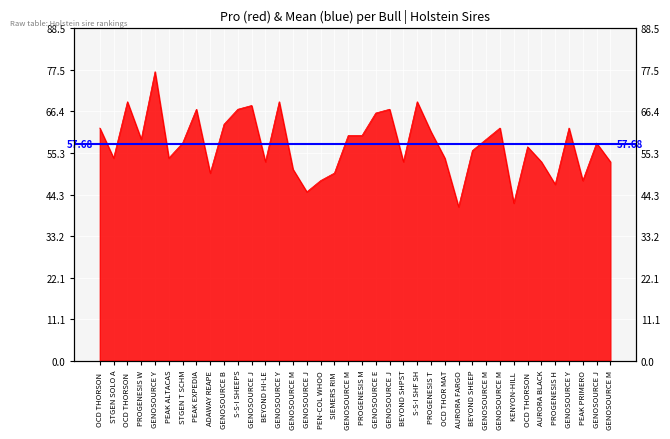

List the labels in order of value, smallest first.

AURORA FARGO, KENYON-HILL, GENOSOURCE J, PROGENESIS H, PEN-COL WHOO, PEAK PRIMERO, ADAWAY REAPE, SIEMERS RIM, GENOSOURCE M, BEYOND HI-LE, BEYOND SHPST, AURORA BLACK, GENOSOURCE M, STGEN SOLO A, PEAK ALTACAS, OCD THOR MAT, BEYOND SHEEP, OCD THORSON, STGEN T SCHM, GENOSOURCE J, PROGENESIS W, GENOSOURCE M, GENOSOURCE M, PROGENESIS M, PROGENESIS T, OCD THORSON, GENOSOURCE M, GENOSOURCE Y, GENOSOURCE B, GENOSOURCE E, PEAK EXPEDIA, S-S-I SHEEPS, GENOSOURCE J, GENOSOURCE J, OCD THORSON, GENOSOURCE Y, S-S-I SHF SH, GENOSOURCE Y